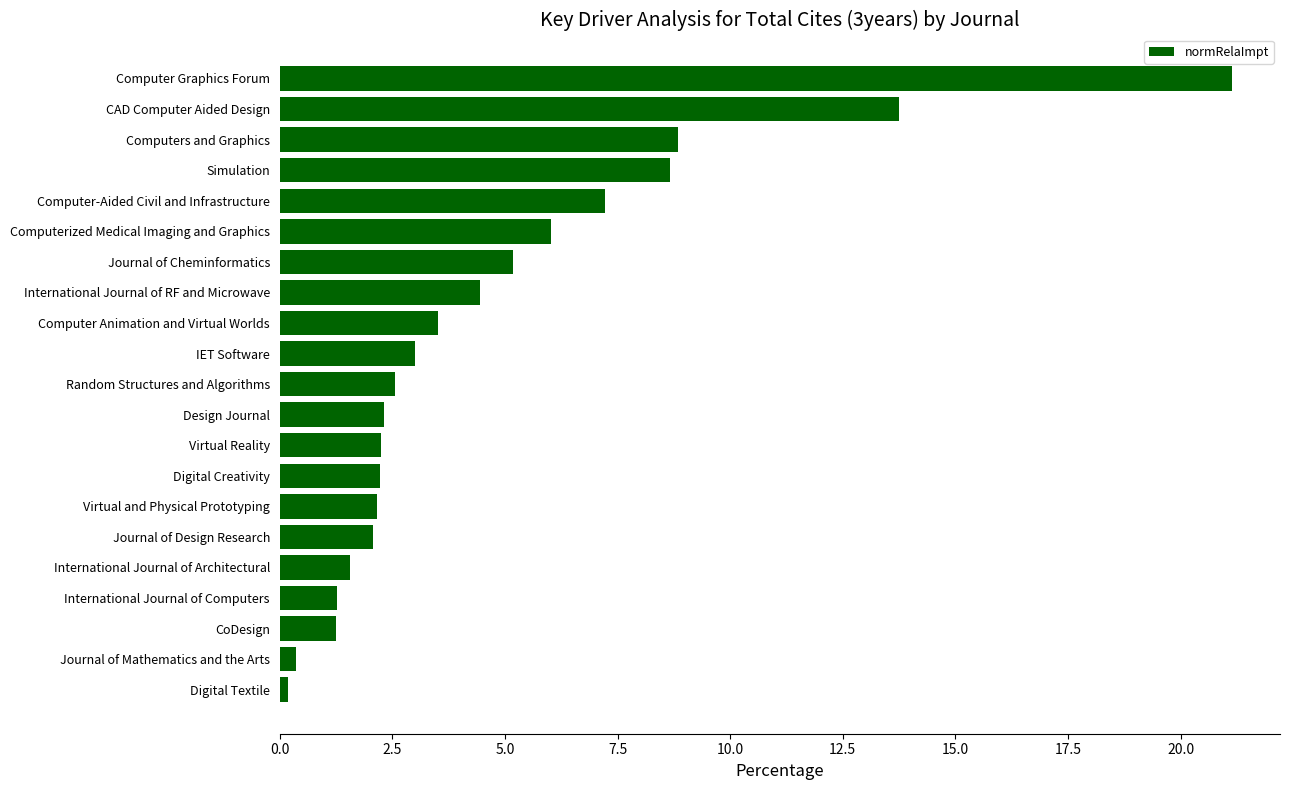

What is the ratio of the value at Computer-Aided Civil and Infrastructure to the value at CAD Computer Aided Design?

0.5